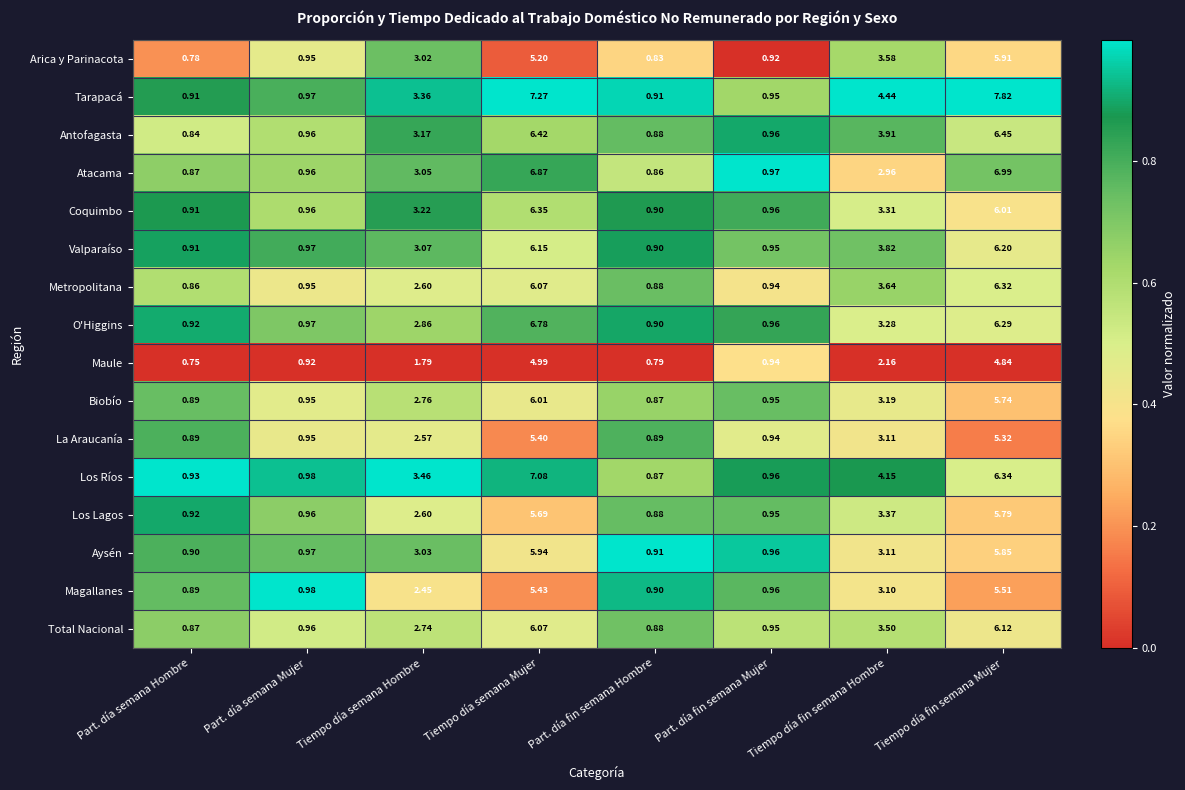

At which category is the sum across all series the highest?

Tiempo día semana Mujer